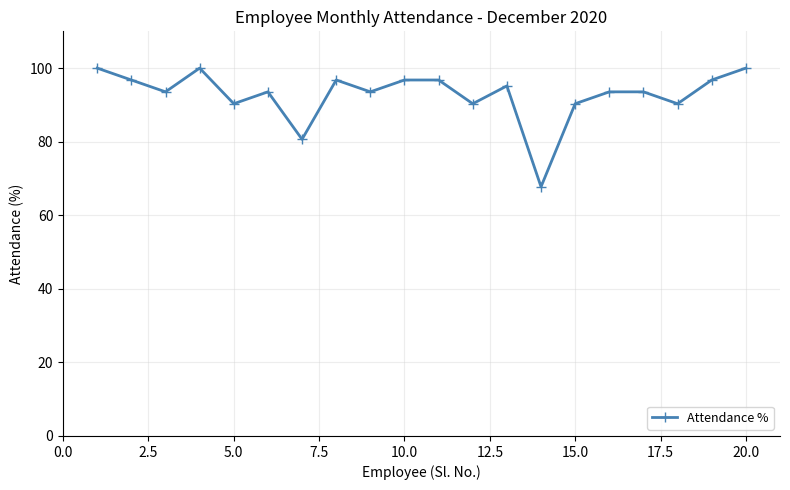

What is the difference between the maximum and minimum values?

32.3